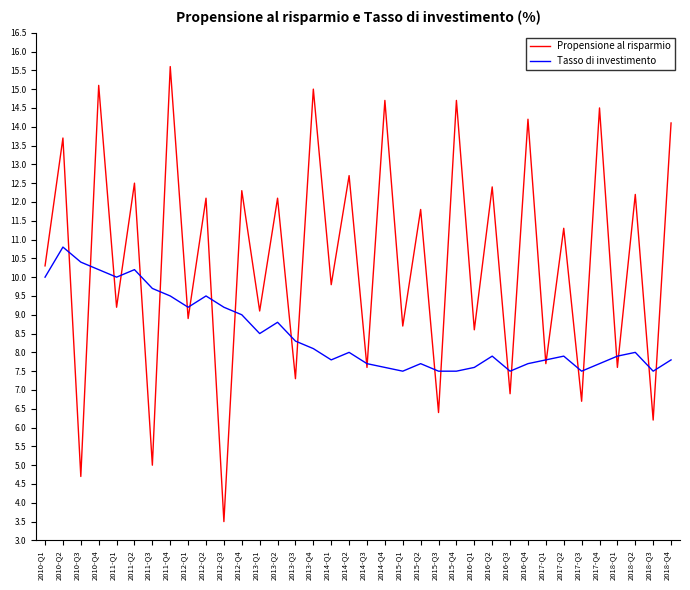

Reading left to right, transcribe all the data shown in this chart.

Propensione al risparmio: 10.3	13.7	4.7	15.1	9.2	12.5	5.0	15.6	8.9	12.1	3.5	12.3	9.1	12.1	7.3	15.0	9.8	12.7	7.6	14.7	8.7	11.8	6.4	14.7	8.6	12.4	6.9	14.2	7.7	11.3	6.7	14.5	7.6	12.2	6.2	14.1
Tasso di investimento: 10.0	10.8	10.4	10.2	10.0	10.2	9.7	9.5	9.2	9.5	9.2	9.0	8.5	8.8	8.3	8.1	7.8	8.0	7.7	7.6	7.5	7.7	7.5	7.5	7.6	7.9	7.5	7.7	7.8	7.9	7.5	7.7	7.9	8.0	7.5	7.8